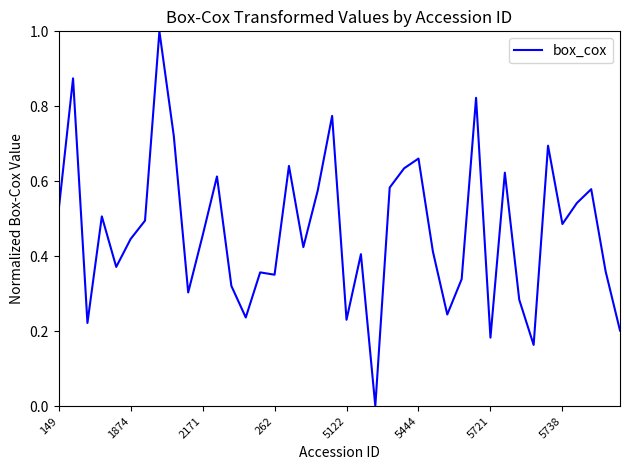

What is the maximum value shown in the chart?

1.0